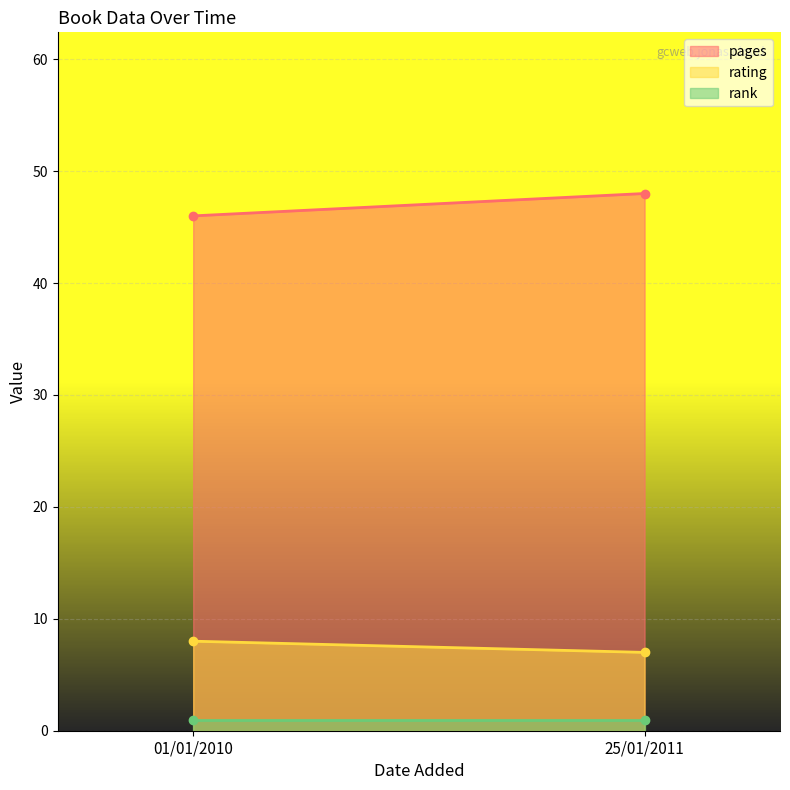

What is the sum of all rating values?

15